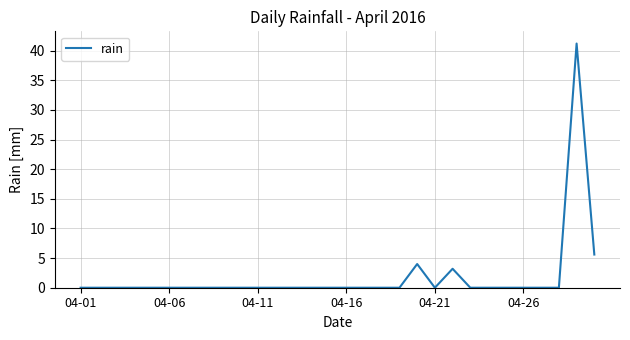

What is the difference between the maximum and minimum values?

41.2